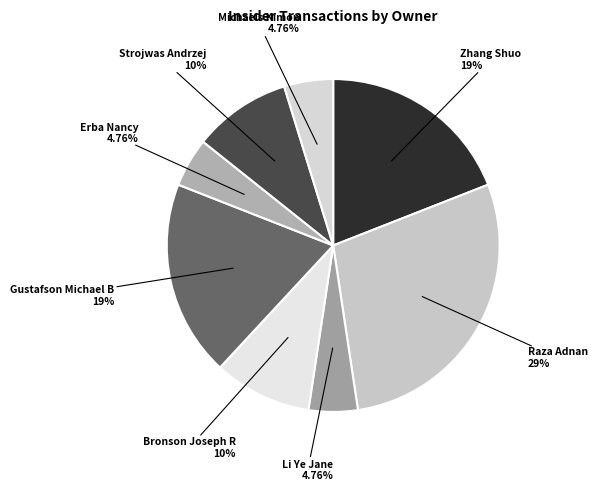

Count the number of slices in the pie.

8